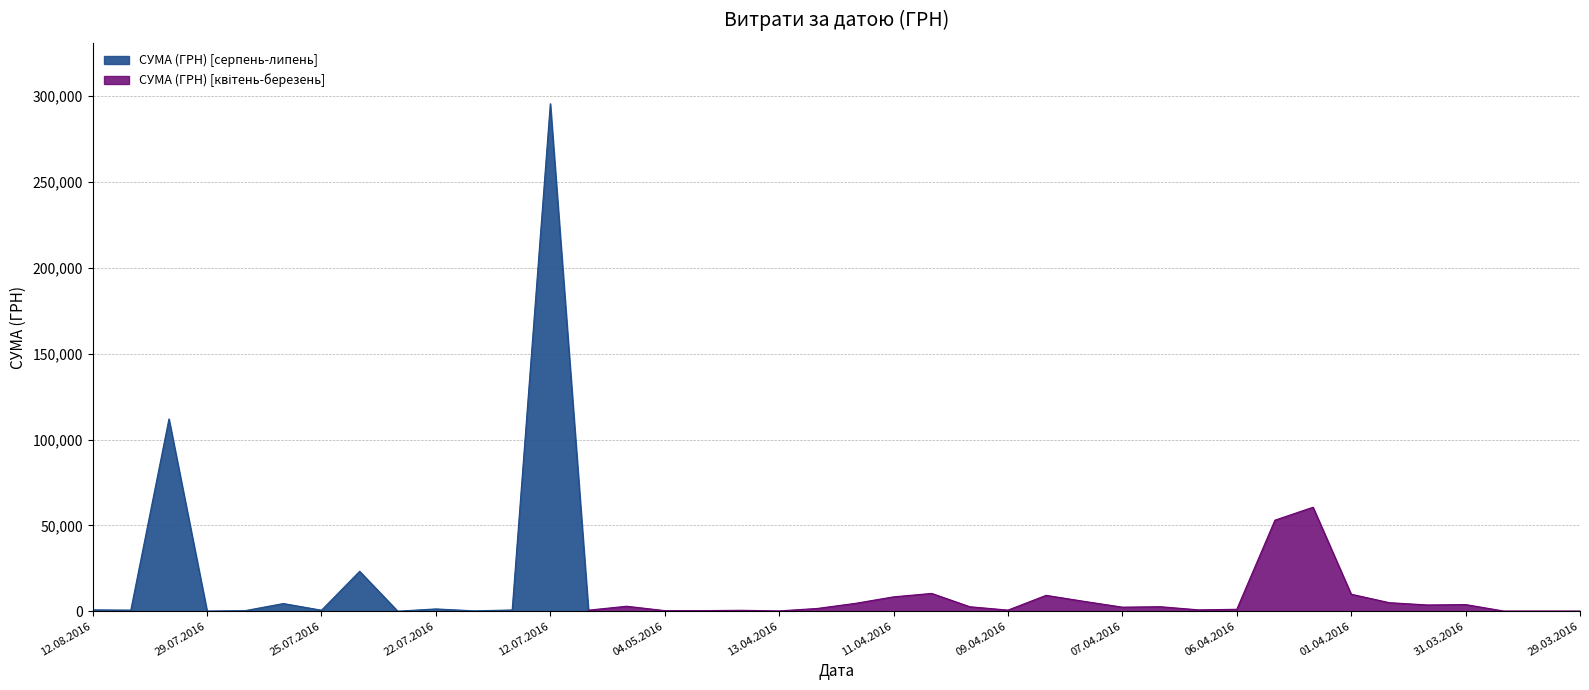

What is the label of the 8th point from the right?

01.04.2016